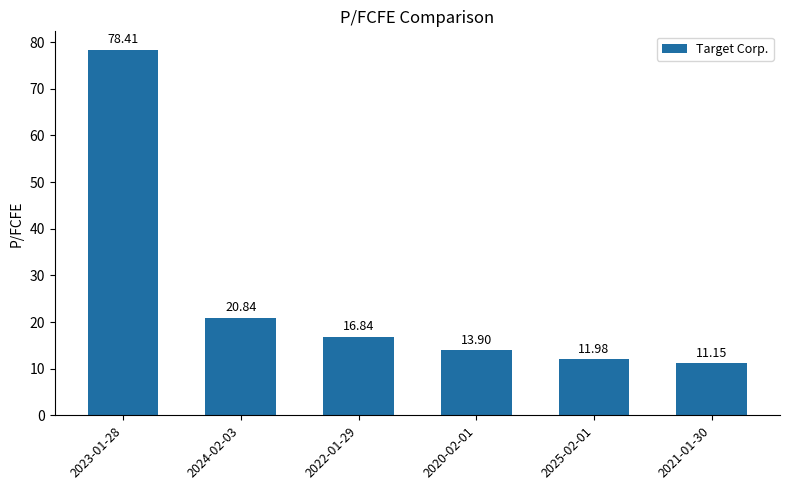

Is it true that the value at 2023-01-28 is 78.4?

True